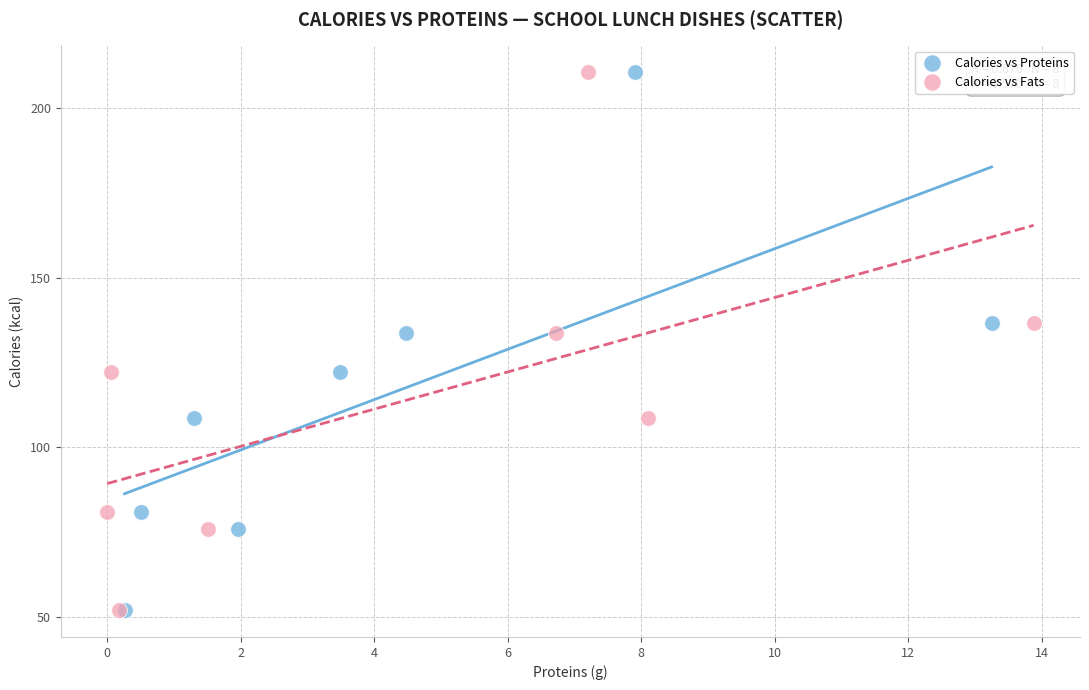

What are all the series names shown in the legend?

Calories vs Proteins, Calories vs Fats